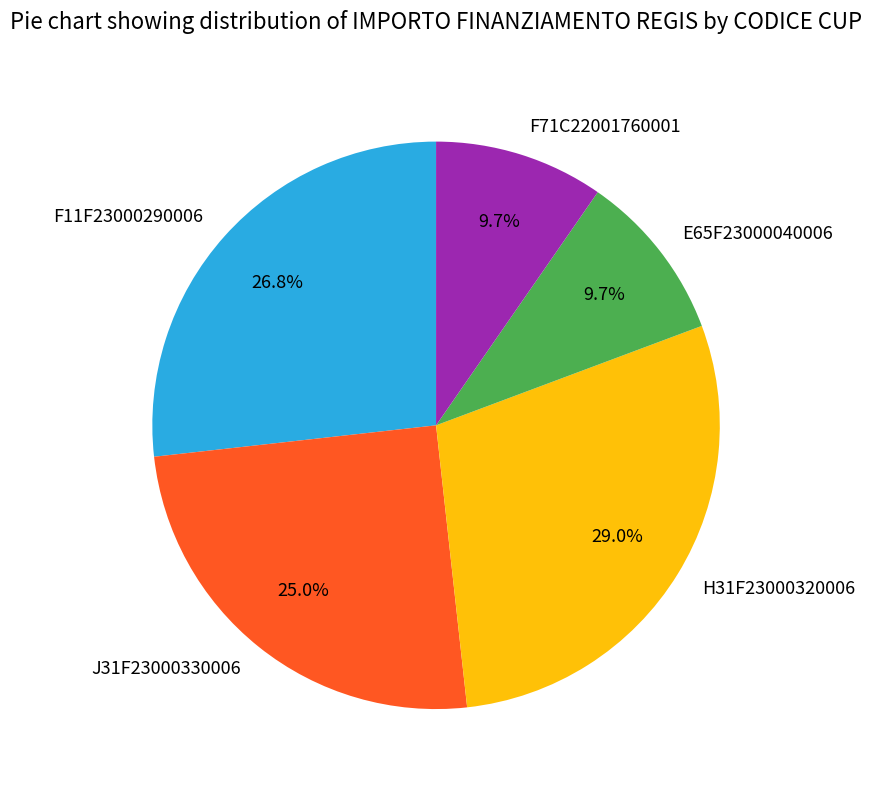

Count the number of slices in the pie.

5